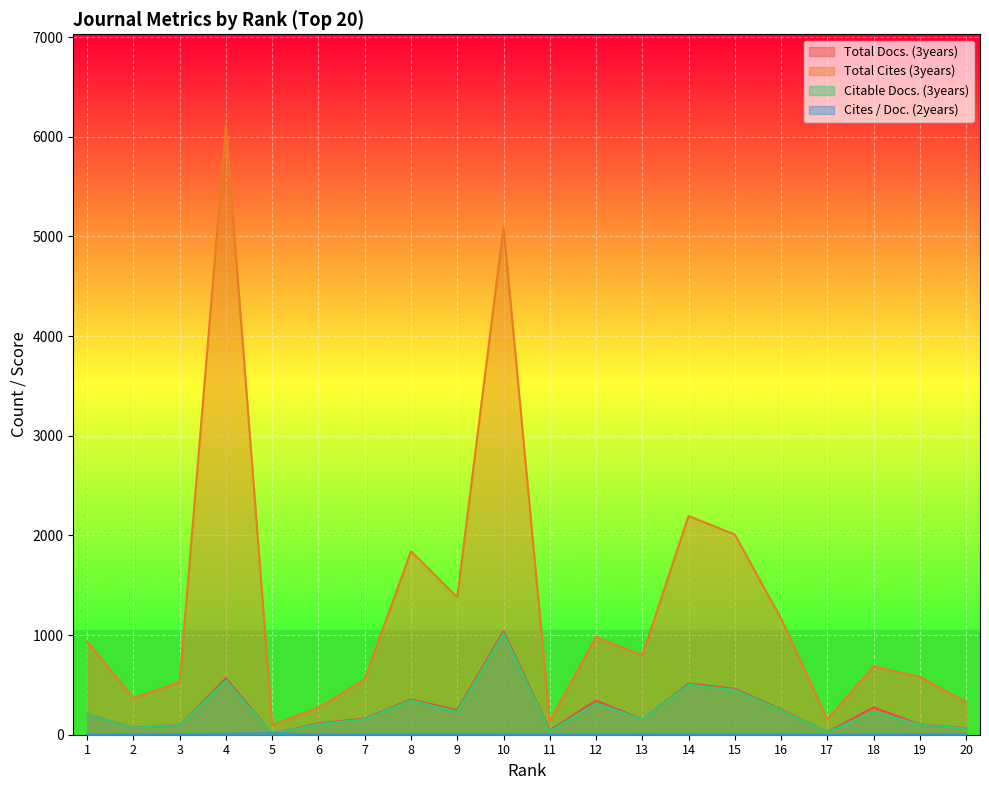

What is the value of the Total Docs. (3years) point at the 20th from the left?

66.0